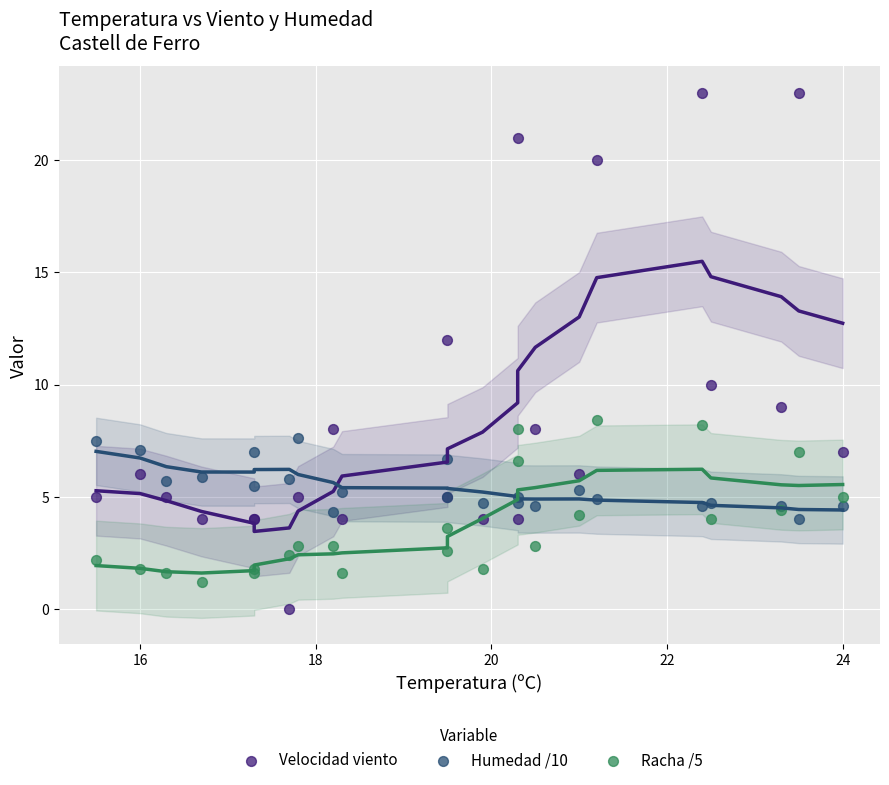

Which series contains the highest Y value?

Velocidad viento